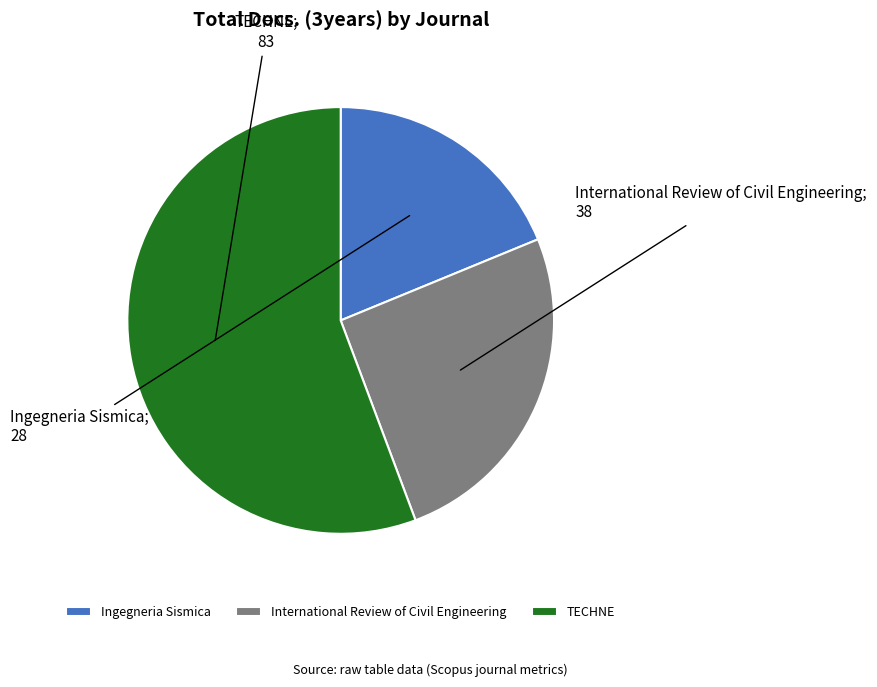

What is the ratio of the value at TECHNE to the value at Ingegneria Sismica?

3.0